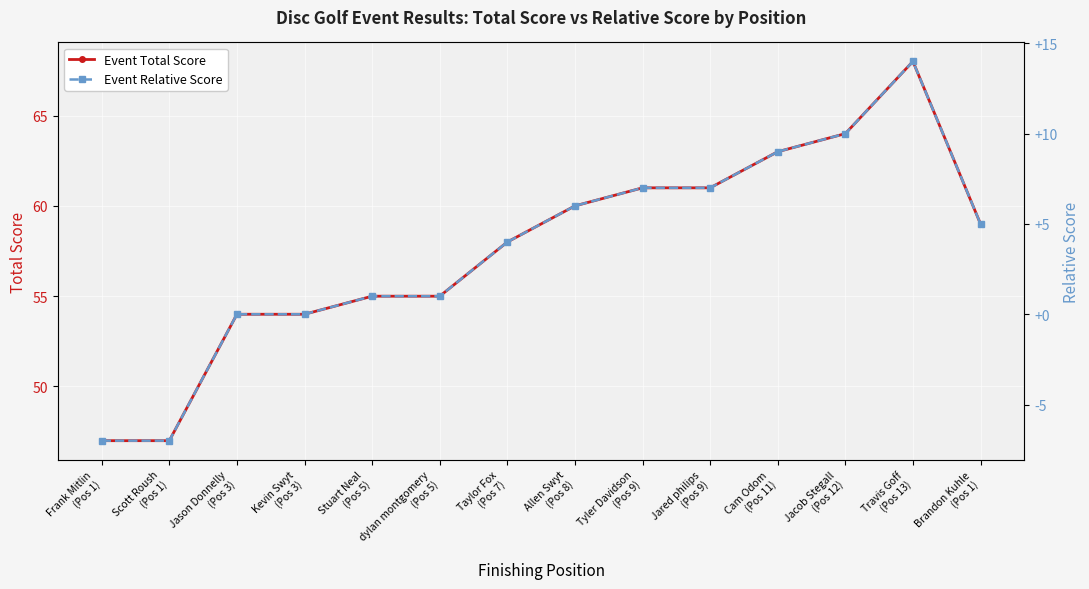

What is the value of the Event Total Score point at the 14th from the left?

59